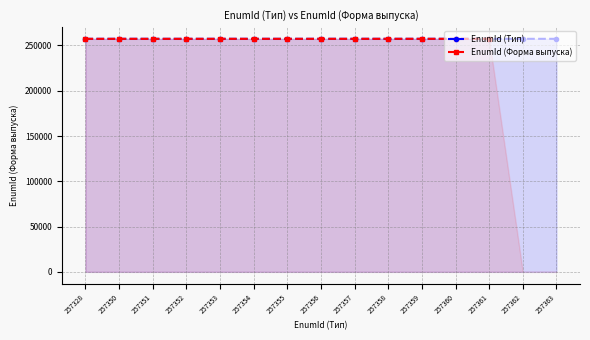

At how many categories does at least one series exceed 257357?

6